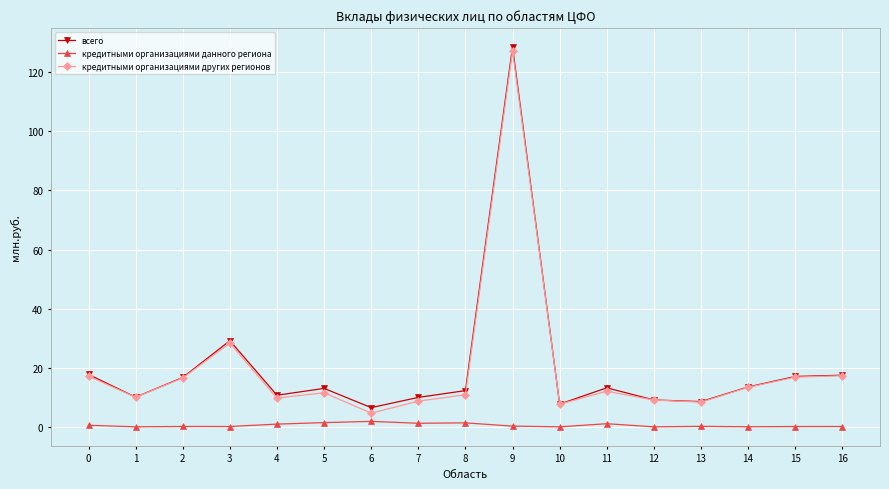

What is the difference between the кредитными организациями данного региона values at 14 and 13?

0.1